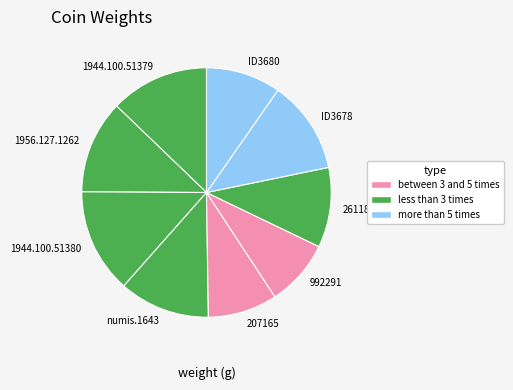

The 207165 slice represents 9% of the pie. True or false?

True